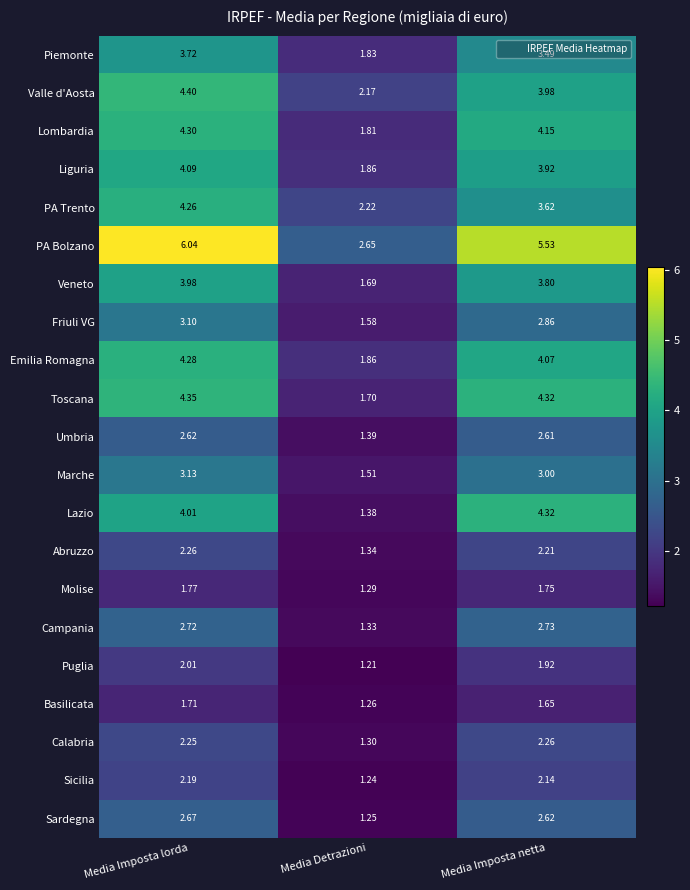

Is the value of Friuli VG at Media Detrazioni greater than the value of Basilicata at Media Detrazioni?

Yes